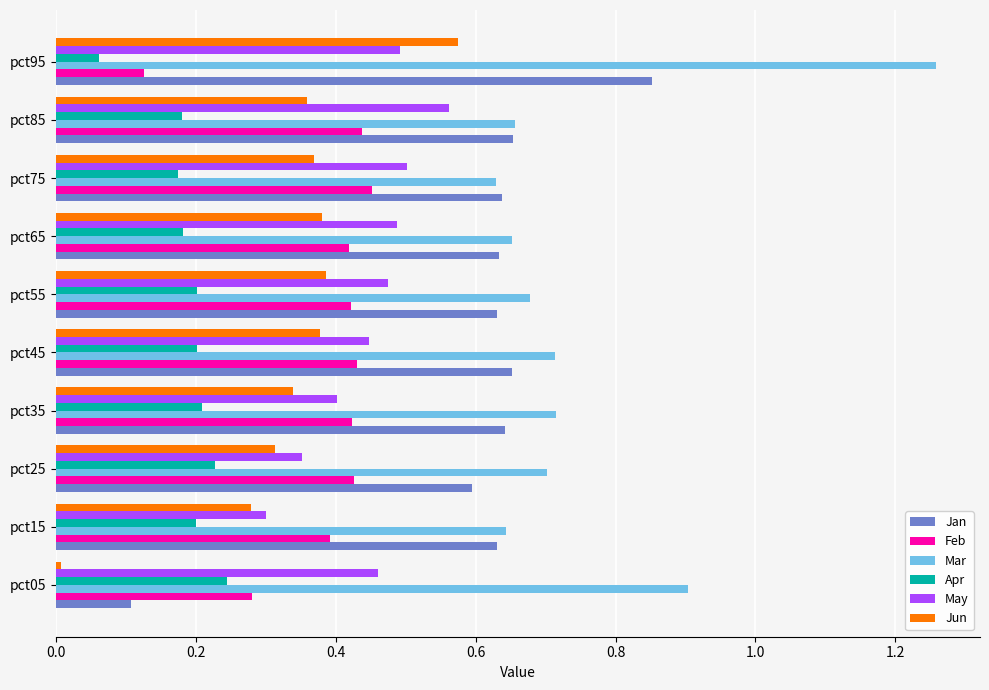

How many series are shown in this chart?

6